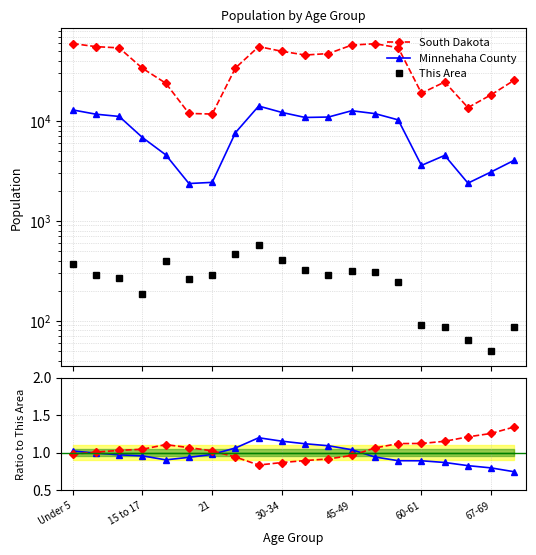

What is the average value of the South Dakota series?

1.0